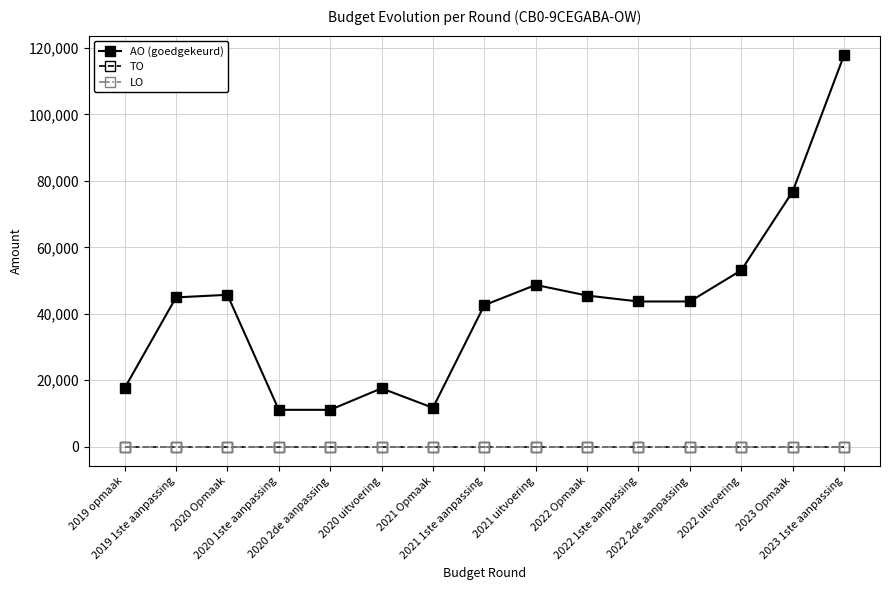

Is this an area chart (filled region under the line)?

No